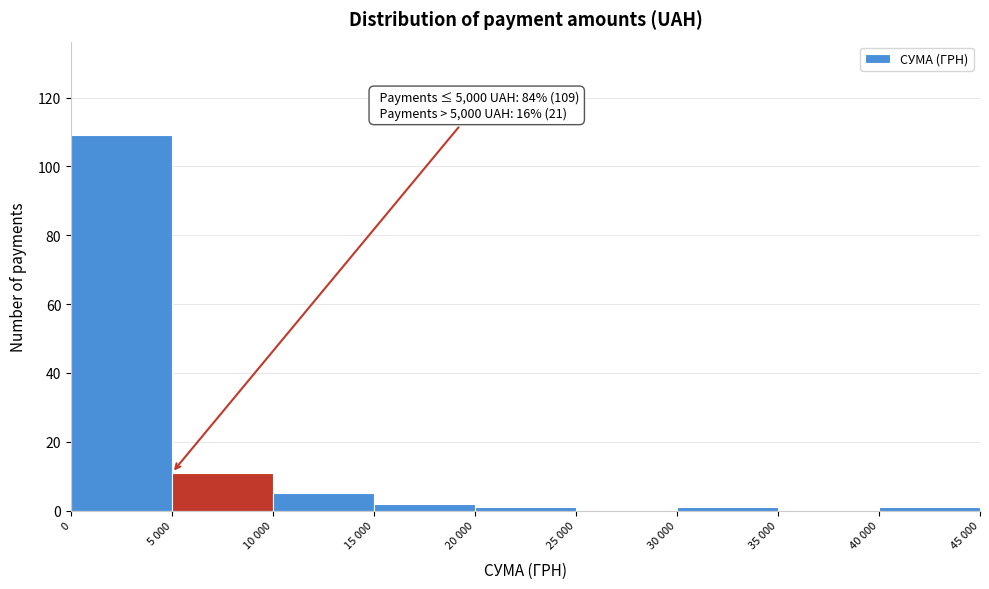

Reading right to left, extract all data points from this chart.

40 000=1	35 000=0	30 000=1	25 000=0	20 000=1	15 000=2	10 000=5	5 000=11	0=109